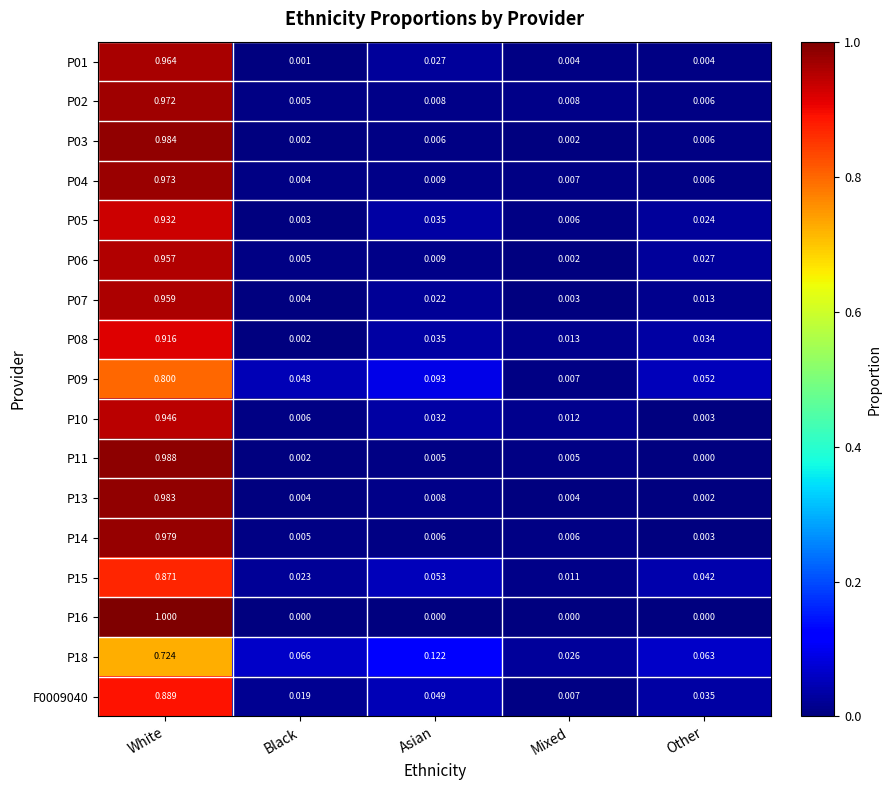

Which label corresponds to the largest value in the chart?

White